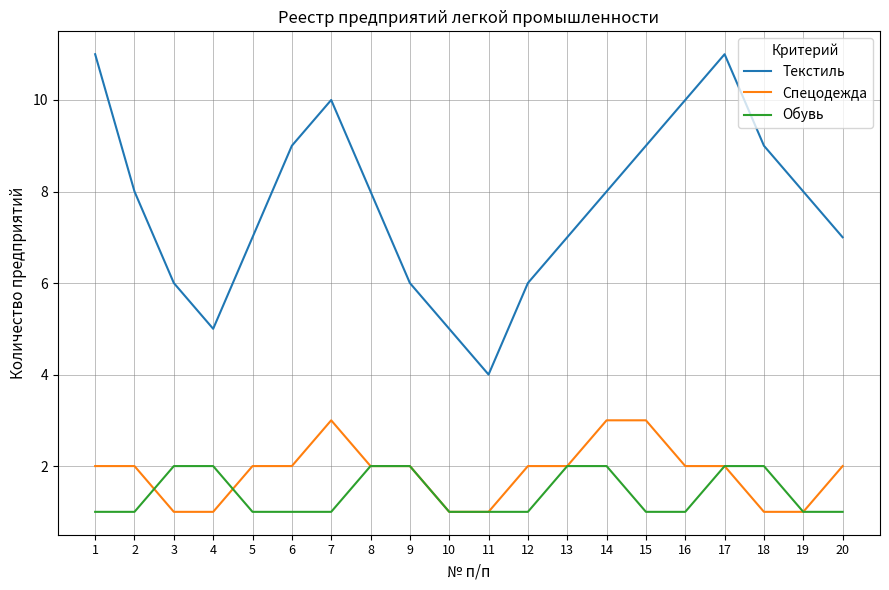

At which category is the sum across all series the highest?

17